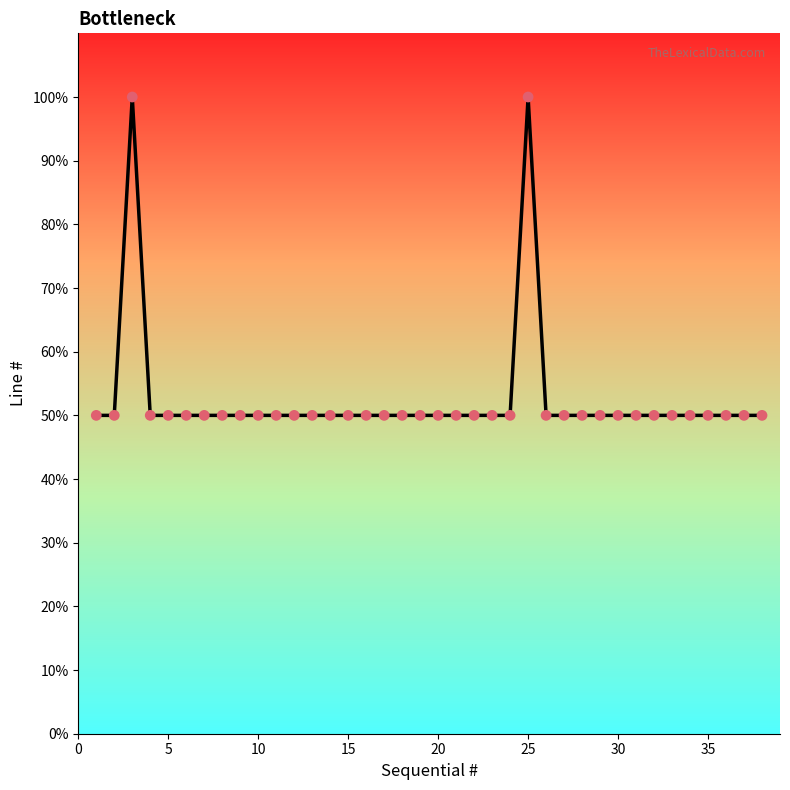

What is the smallest value displayed?

50